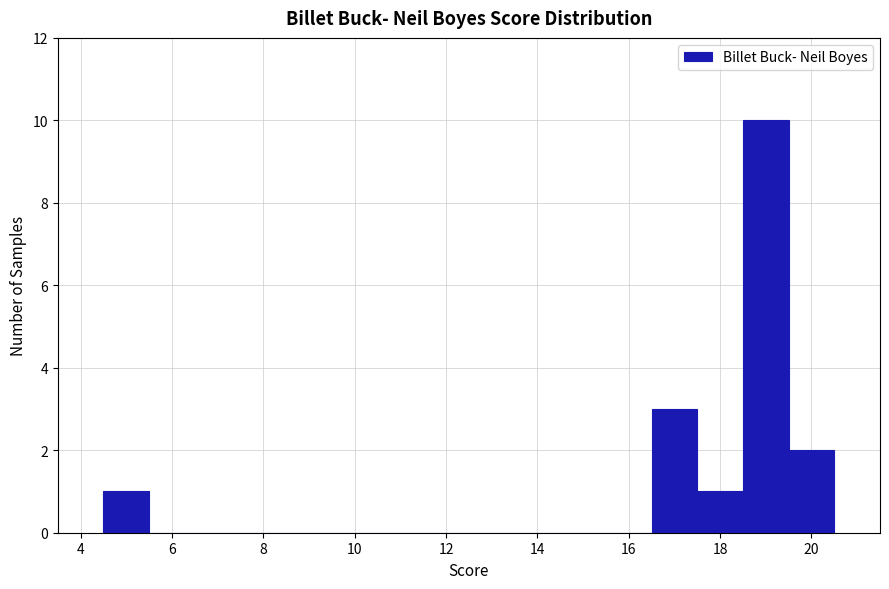

Reading left to right, list every bar in this chart as the range it spans on the x-axis followed by its height. Neither the bar edges nor the heights are printed on the chart, so give them approximately, as read against the axes.

4.5 to 5.5: 1
5.5 to 6.5: 0
6.5 to 7.5: 0
7.5 to 8.5: 0
8.5 to 9.5: 0
9.5 to 10.5: 0
10.5 to 11.5: 0
11.5 to 12.5: 0
12.5 to 13.5: 0
13.5 to 14.5: 0
14.5 to 15.5: 0
15.5 to 16.5: 0
16.5 to 17.5: 3
17.5 to 18.5: 1
18.5 to 19.5: 10
19.5 to 20.5: 2